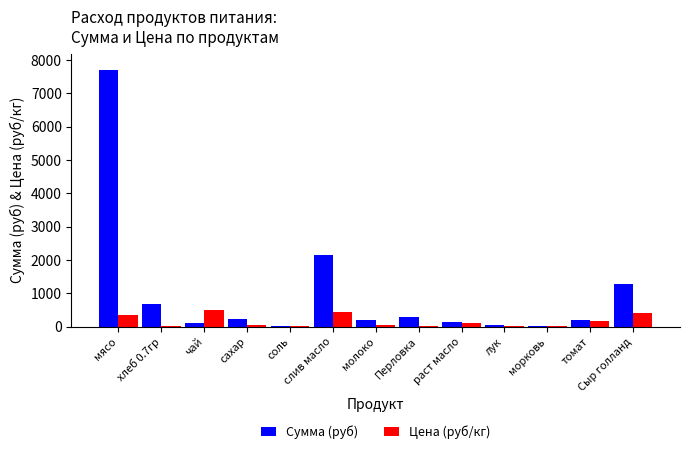

What is the sum of all Сумма (руб) values?

13086.6